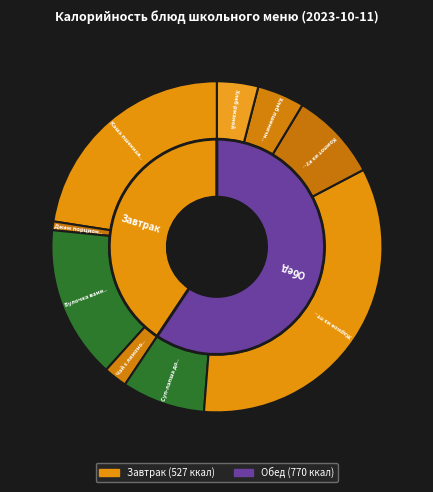

To the nearest percent, what is the combined percentage of Джем порционный and Компот из кураги?

10%